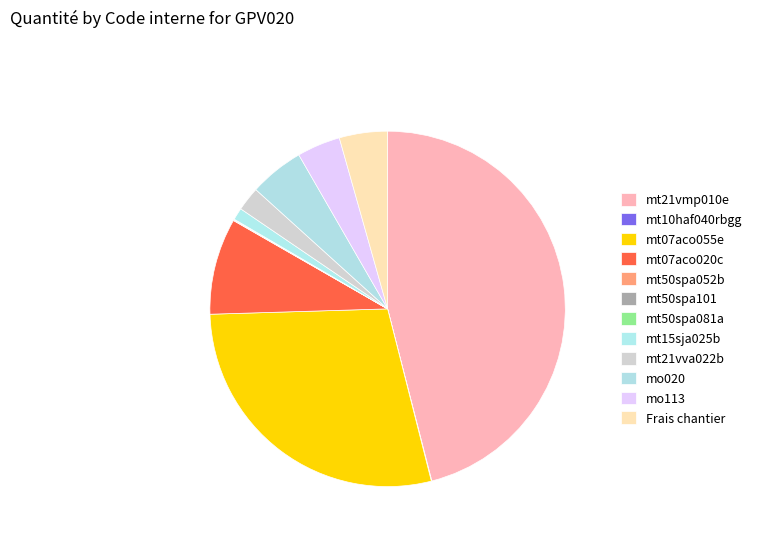

How many segments does this pie chart have?

12